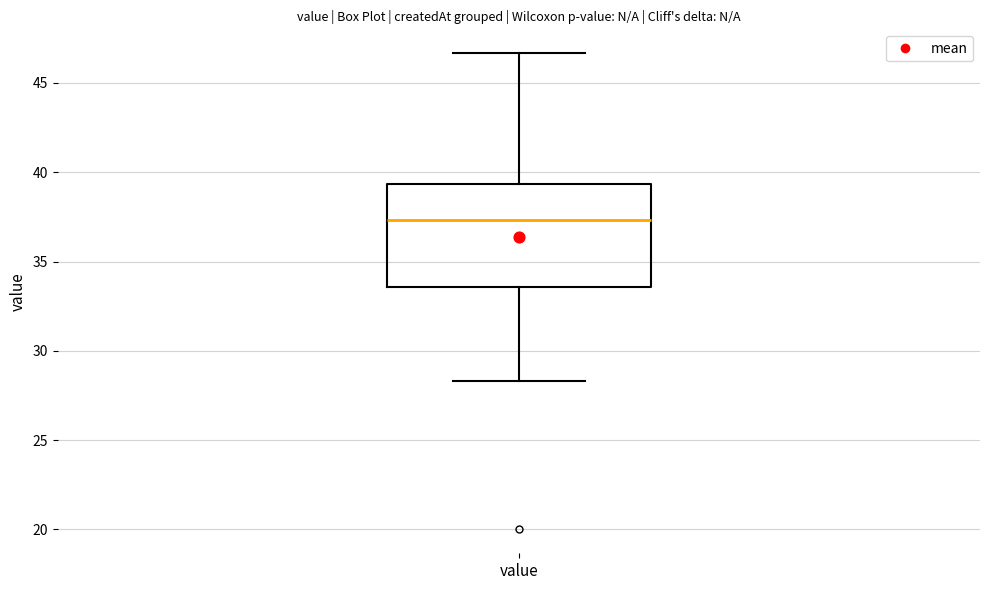

Where does the upper whisker of the box for value end on the y-axis? The values are not printed on the chart, so give them approximately, as read against the axis.

46.5